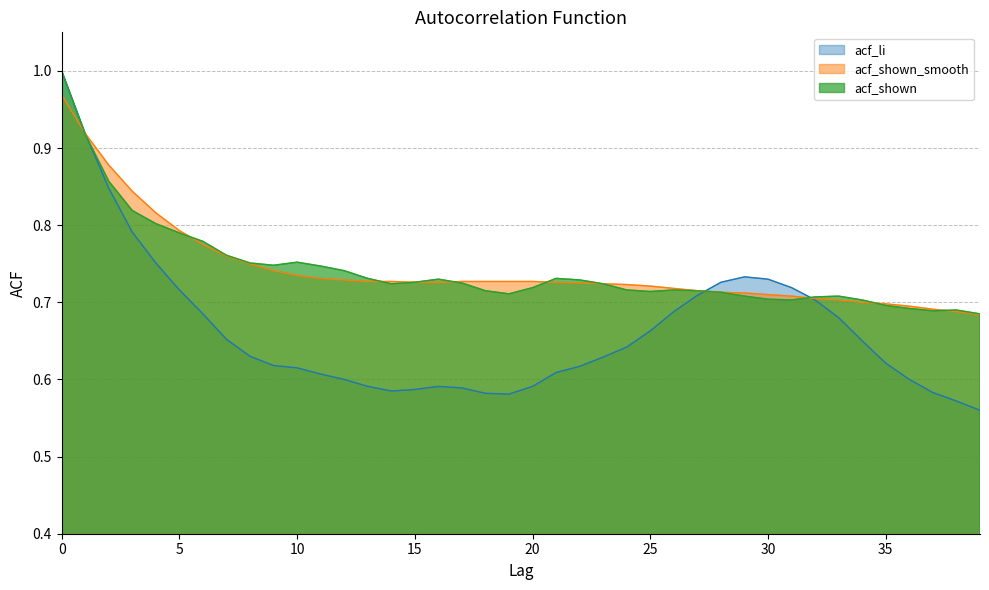

List the labels in order of acf_shown_smooth value, largest first.

0, 1, 2, 3, 4, 5, 6, 7, 8, 9, 10, 11, 12, 13, 14, 17, 18, 19, 20, 15, 16, 21, 22, 23, 24, 25, 26, 27, 28, 29, 30, 31, 32, 33, 34, 35, 36, 37, 38, 39